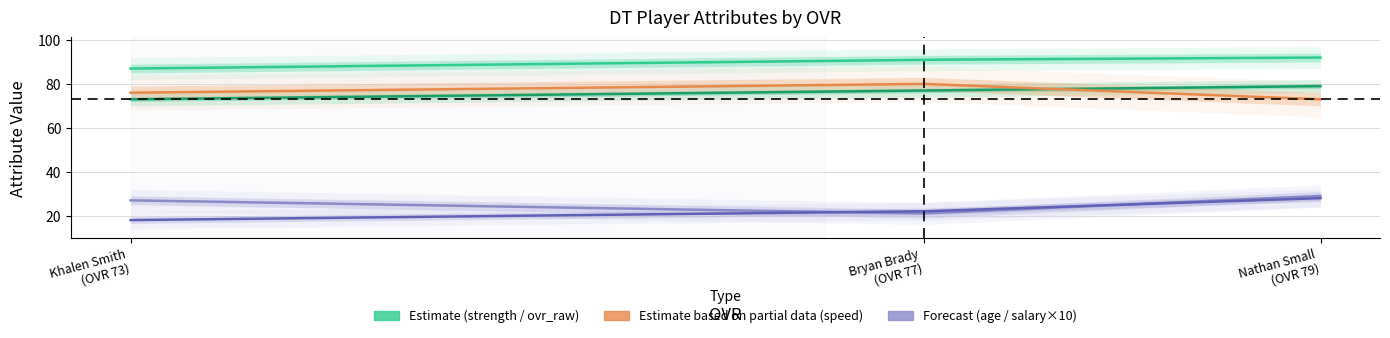

What is the value of the salary point at the 2nd from the left?

2.2